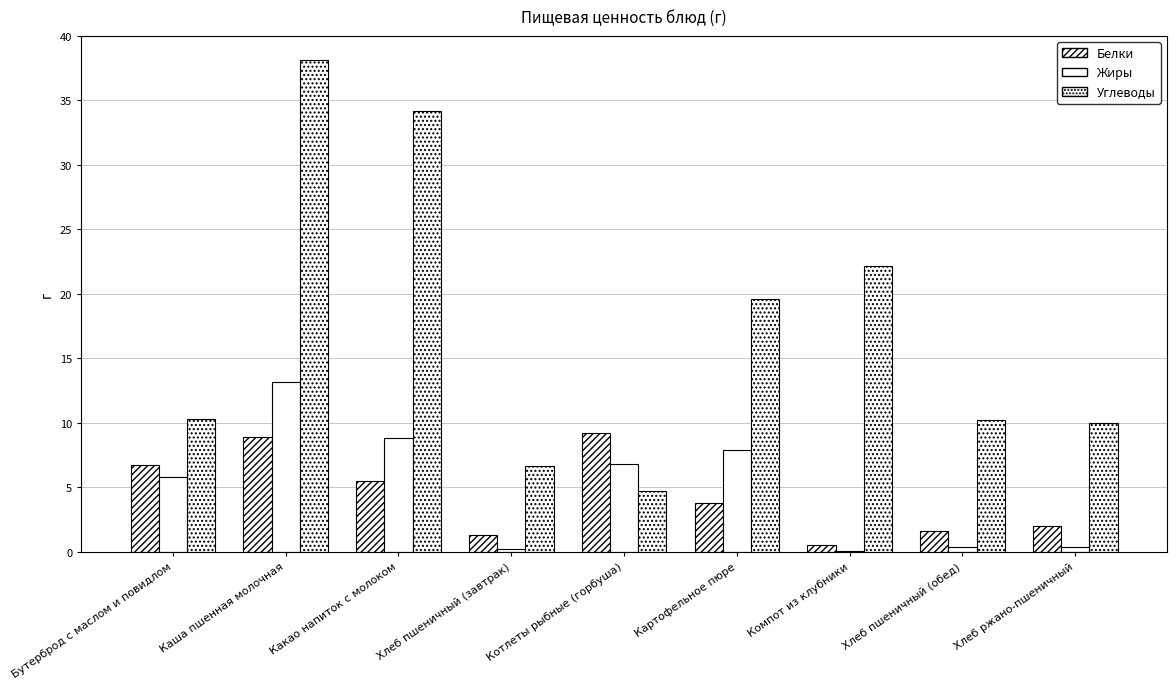

How many groups of bars are there?

9